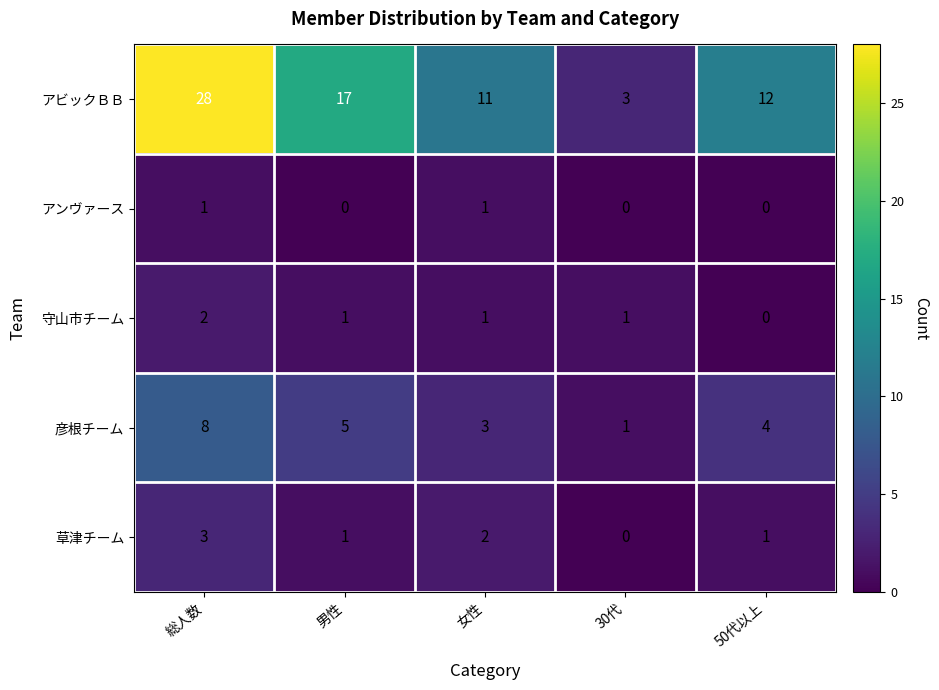

How many data points does each series have?

5